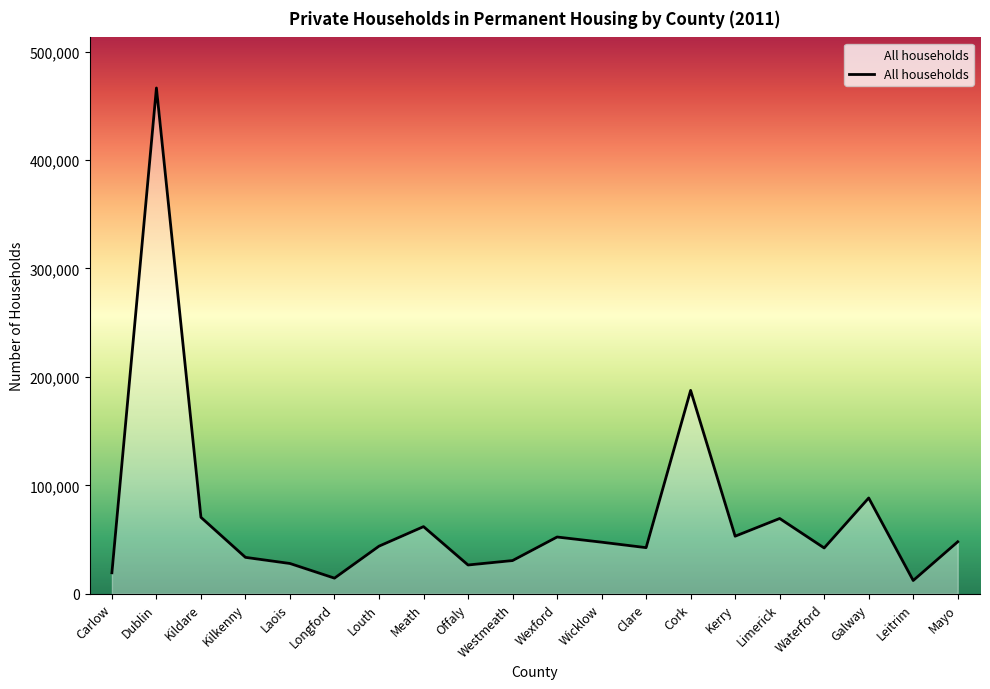

What is the average value?

71924